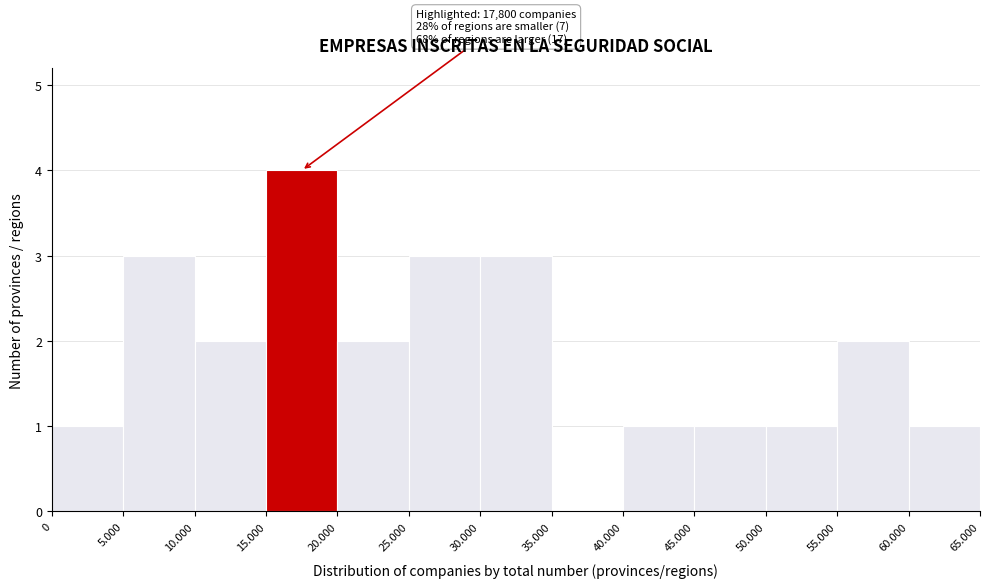

Reading left to right, what are all the values shown in this chart?

0=1	5.000=3	10.000=2	15.000=4	20.000=2	25.000=3	30.000=3	35.000=0	40.000=1	45.000=1	50.000=1	55.000=2	60.000=1